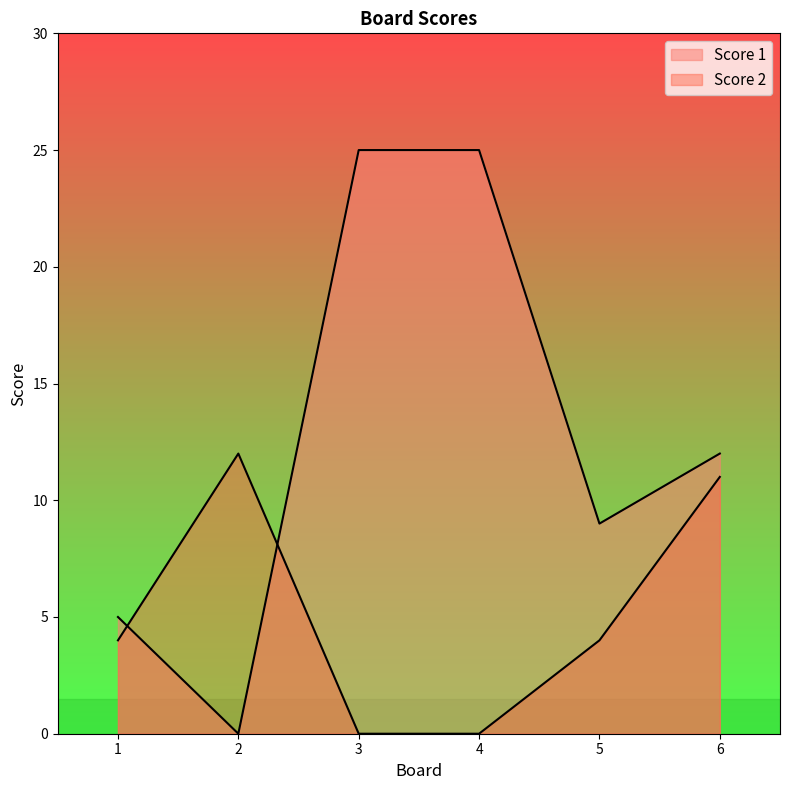

True or false: Score 1 has a value of 0 at 2.

True